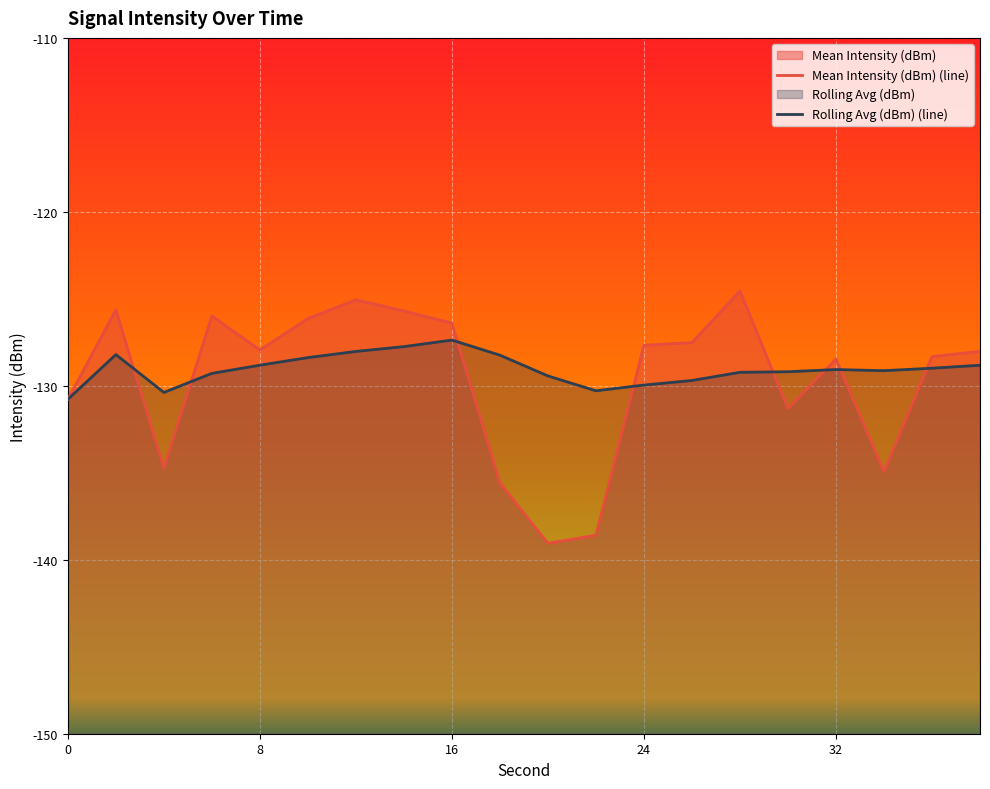

What is the sum of all Rolling Avg (dBm) values?

-2581.0